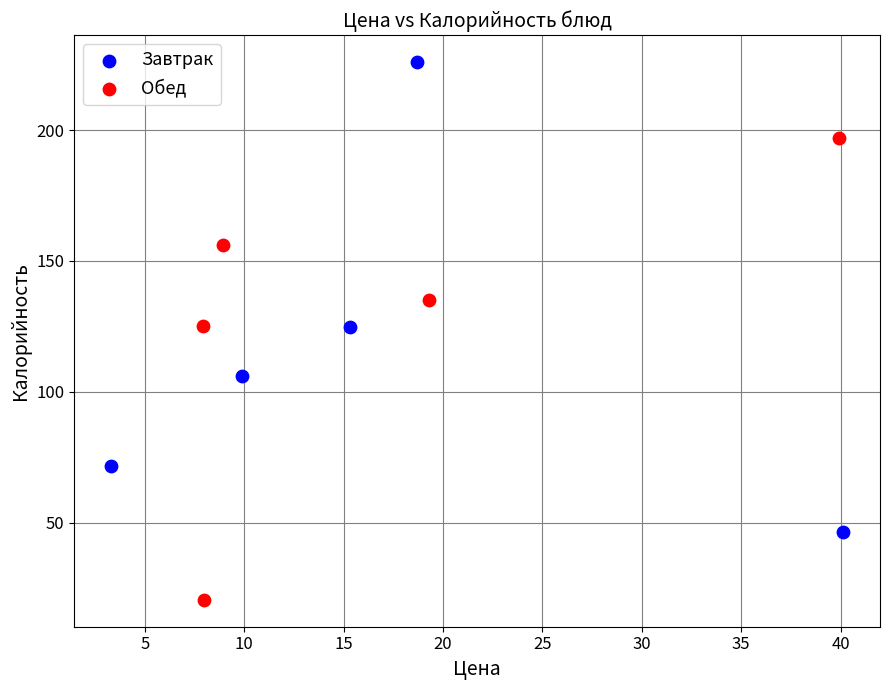

Which series reaches the maximum Y coordinate?

Завтрак